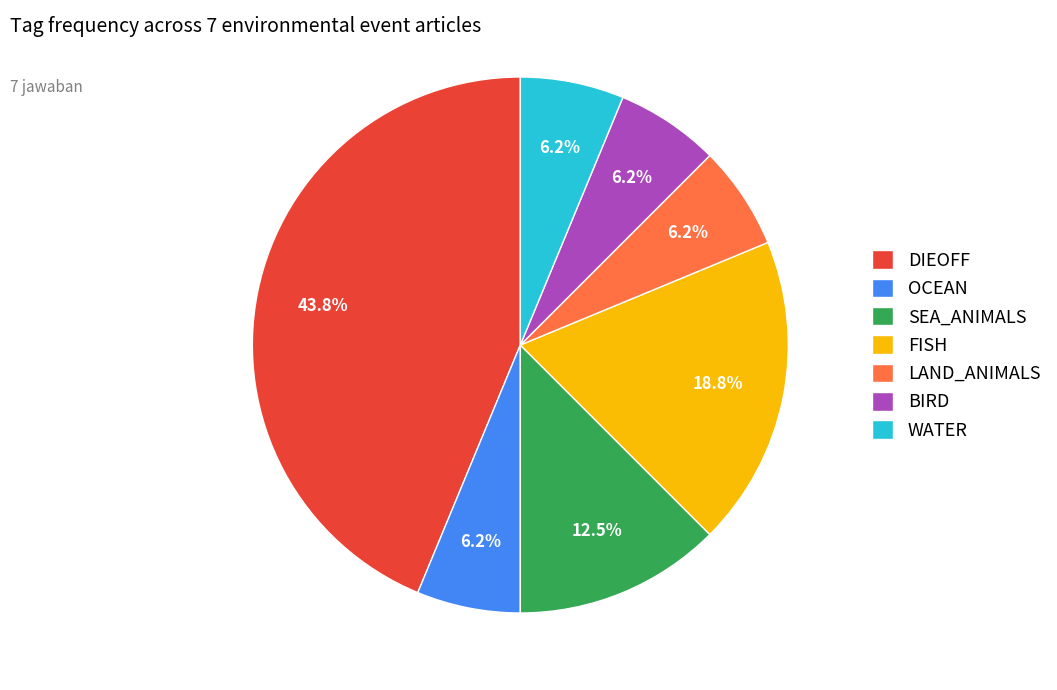

Which slice is the largest?

DIEOFF